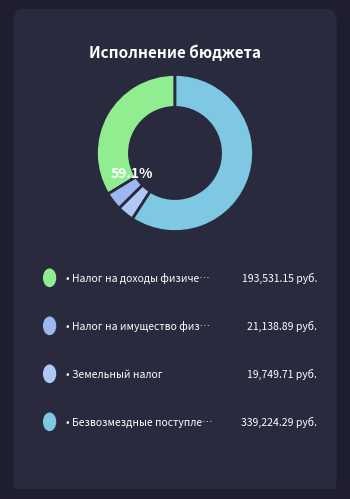

The Безвозмездные поступления slice represents 74% of the pie. True or false?

False